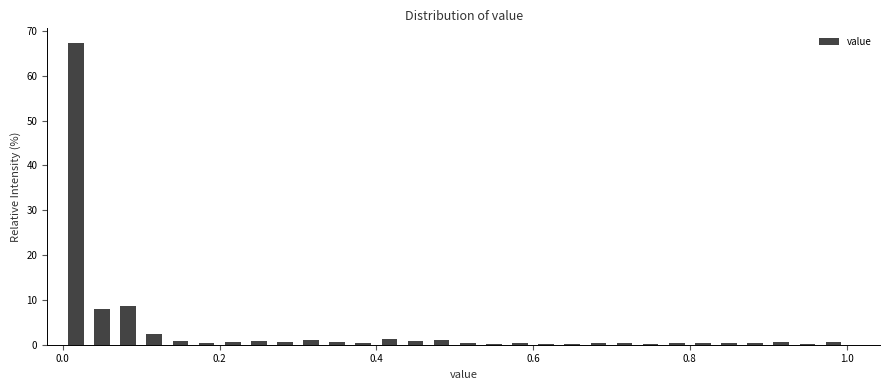

Around what value on the x-axis is the tallest bar? Give the approximate position of its centre, as read against the axis.

0.02